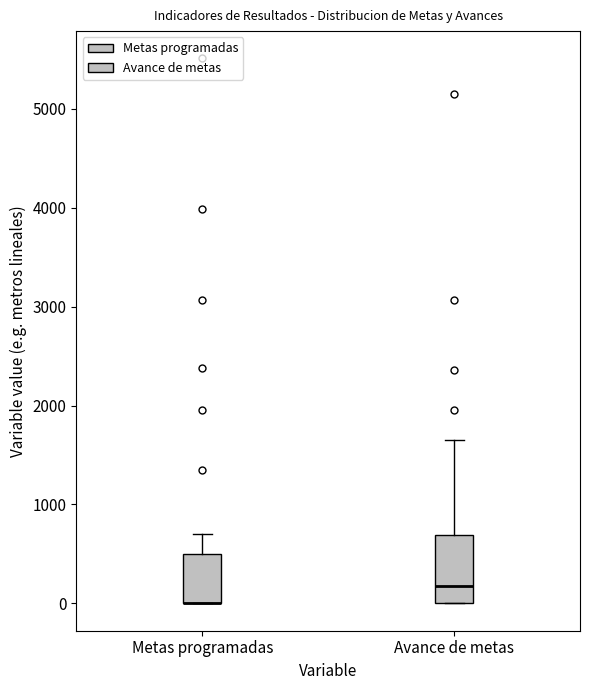

Comparing the boxes themselves (not the whiskers), which one is the tallest?

Avance de metas